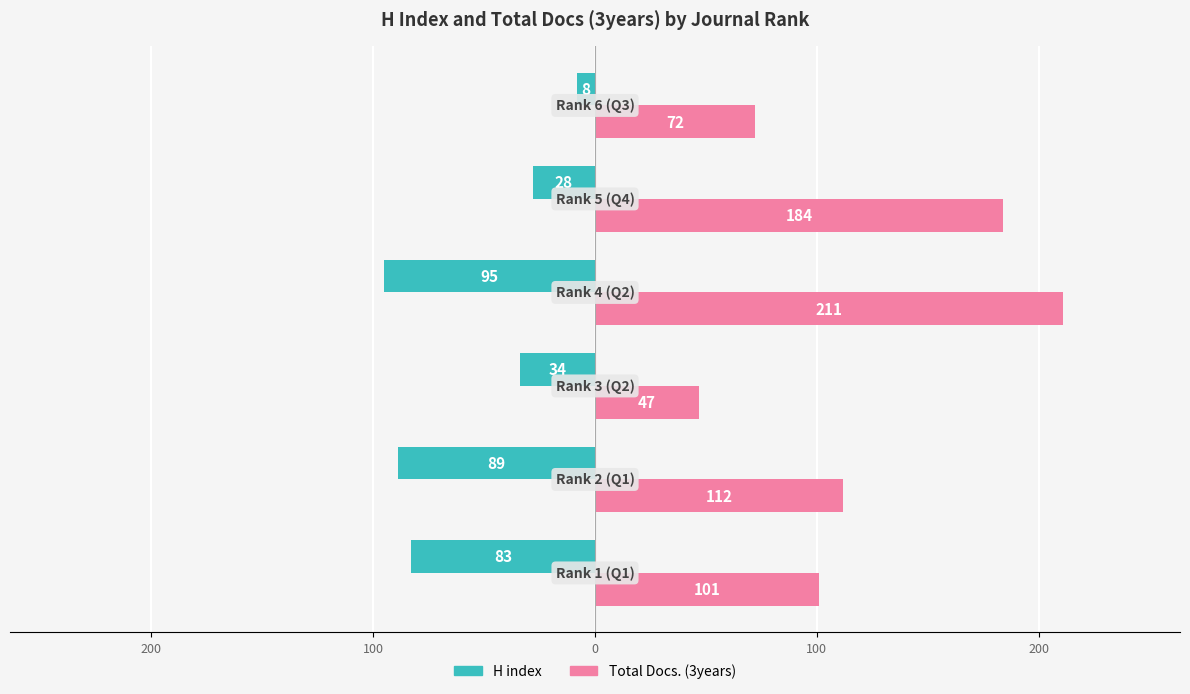

What are all the series names shown in the legend?

H index, Total Docs. (3years)